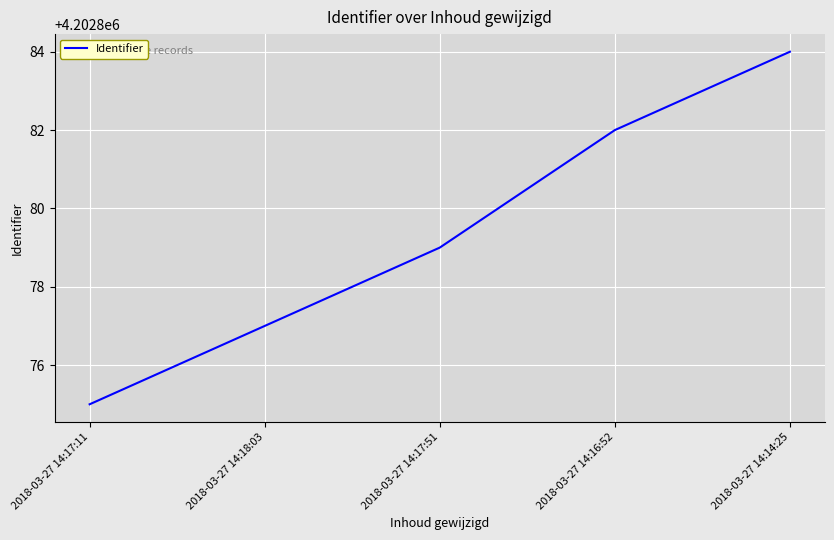

Rank the categories by value from highest to lowest.

2018-03-27 14:14:25, 2018-03-27 14:16:52, 2018-03-27 14:17:51, 2018-03-27 14:18:03, 2018-03-27 14:17:11